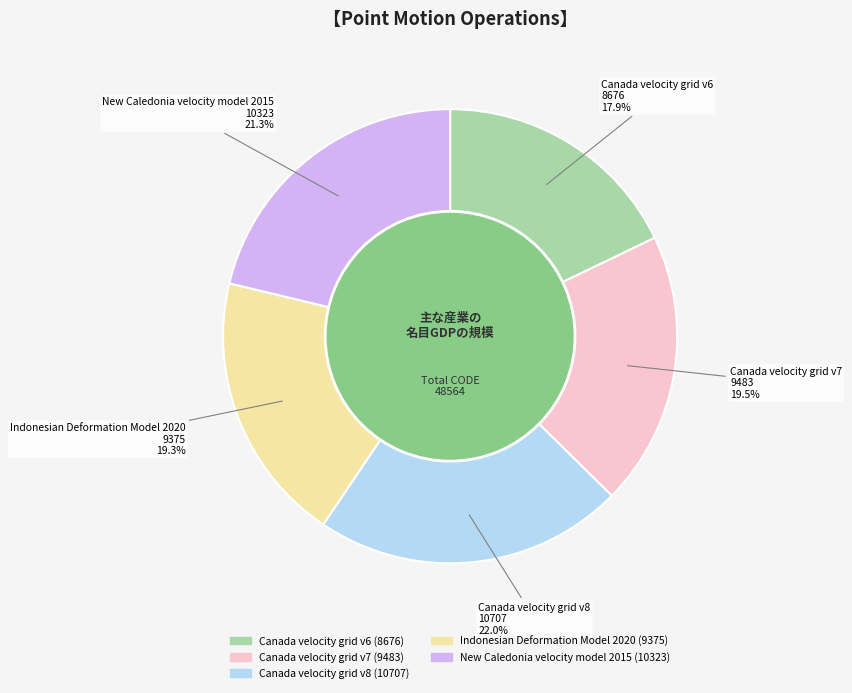

Which category has the biggest portion of the pie?

Canada velocity grid v8